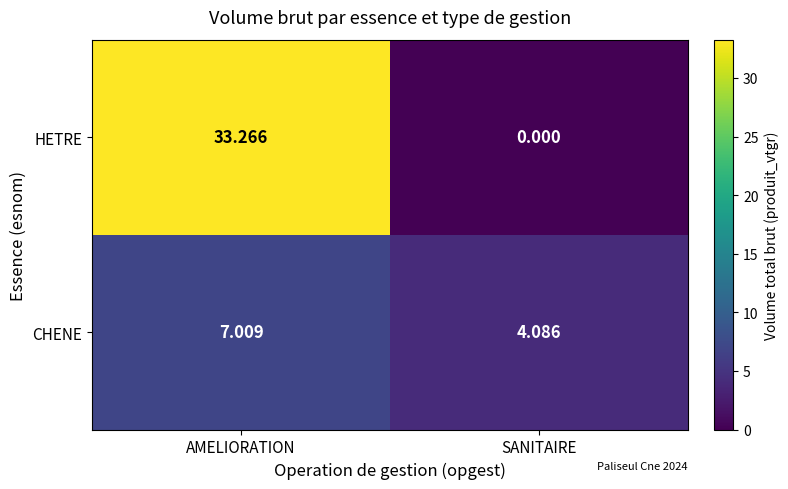

At which category is the sum across all series the highest?

AMELIORATION